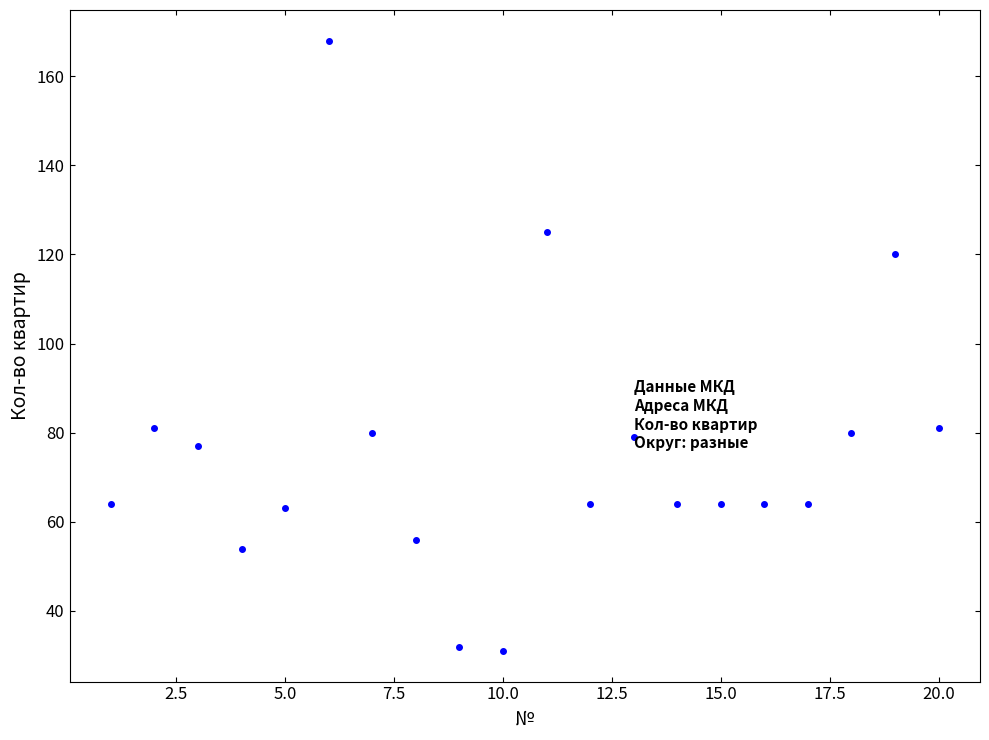

What is the range of Y values (max minus min)?

137